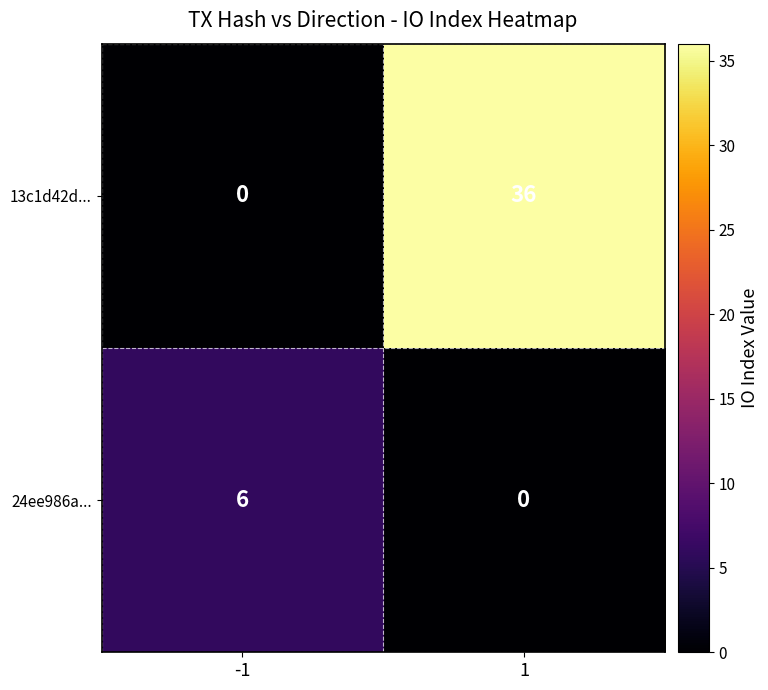

Reading left to right, transcribe all the data shown in this chart.

13c1d42d...: 0	36
24ee986a...: 6	0